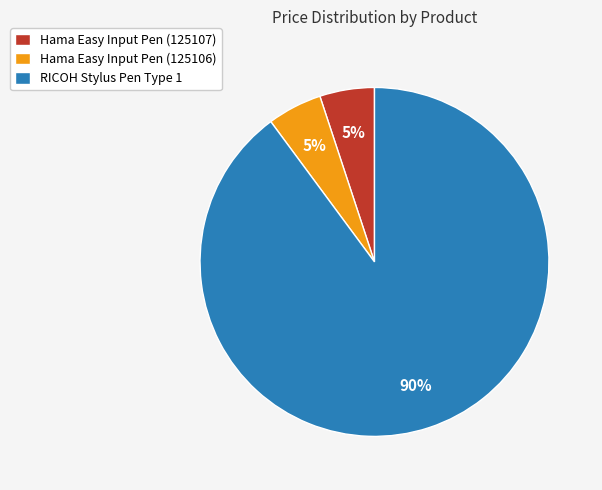

The Hama Easy Input Pen (125107) slice represents 5% of the pie. True or false?

True